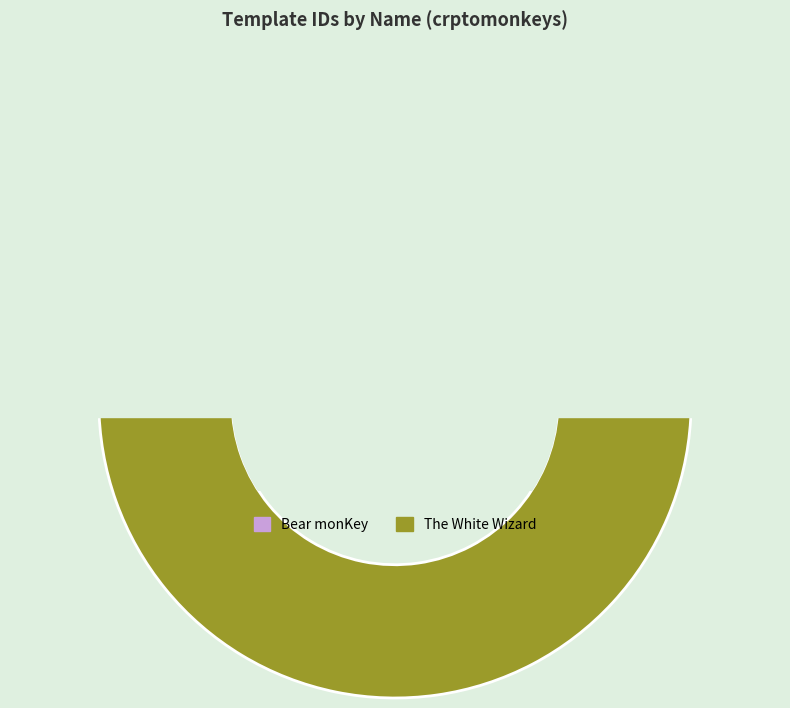

To the nearest percent, what is the average slice percentage?

50%